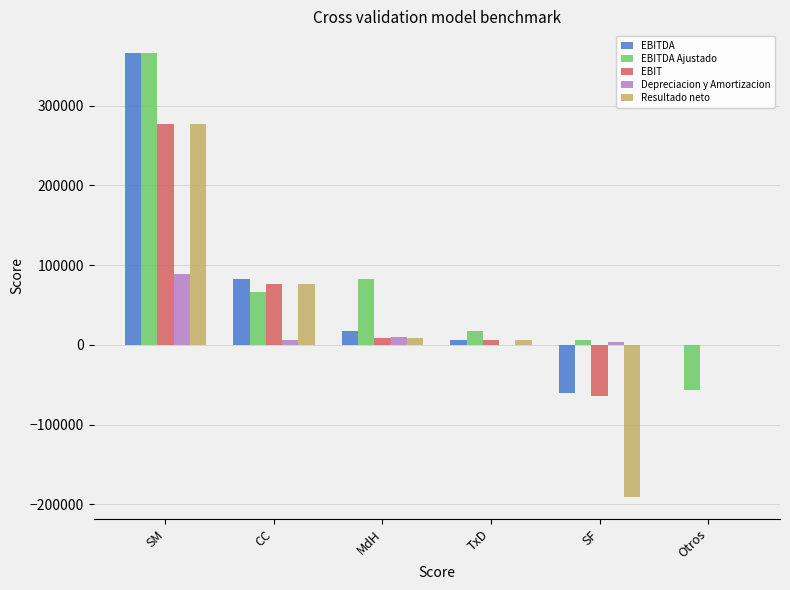

At which label is Depreciacion y Amortizacion closest to 44298?

MdH